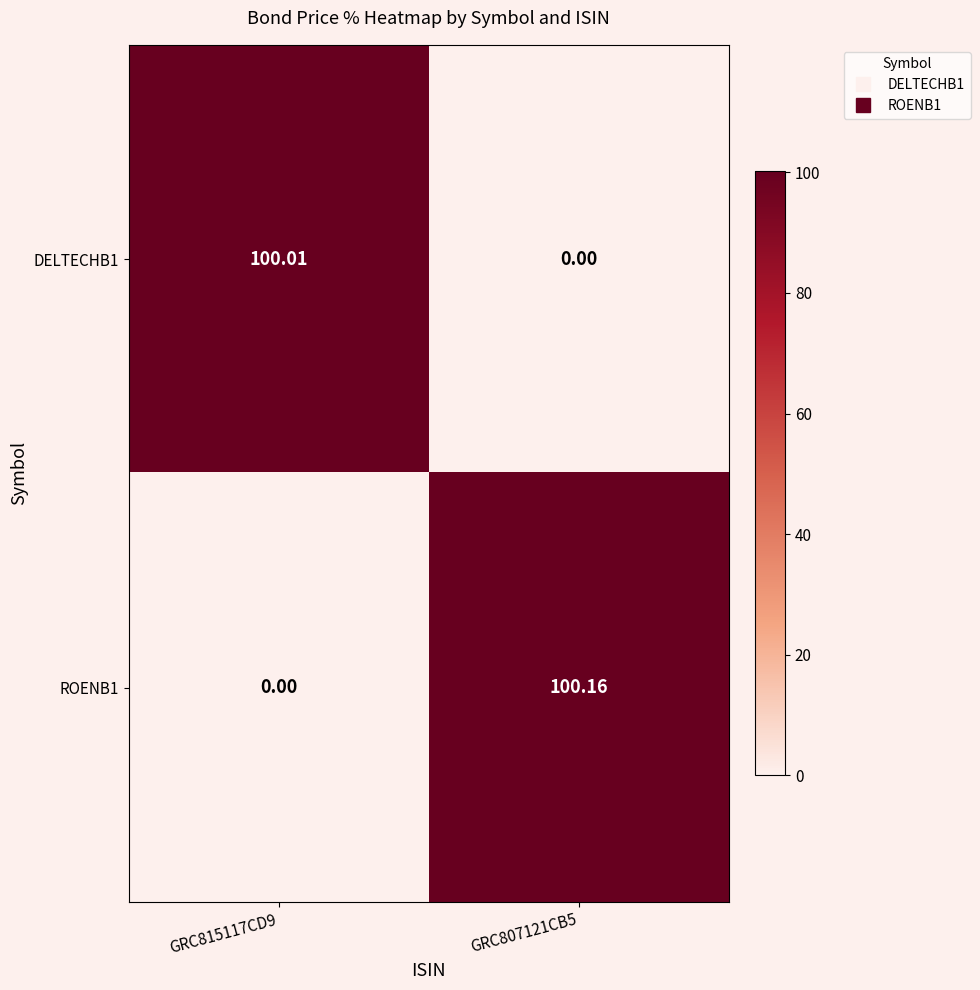

At GRC807121CB5, list the series in order from largest to smallest.

ROENB1, DELTECHB1